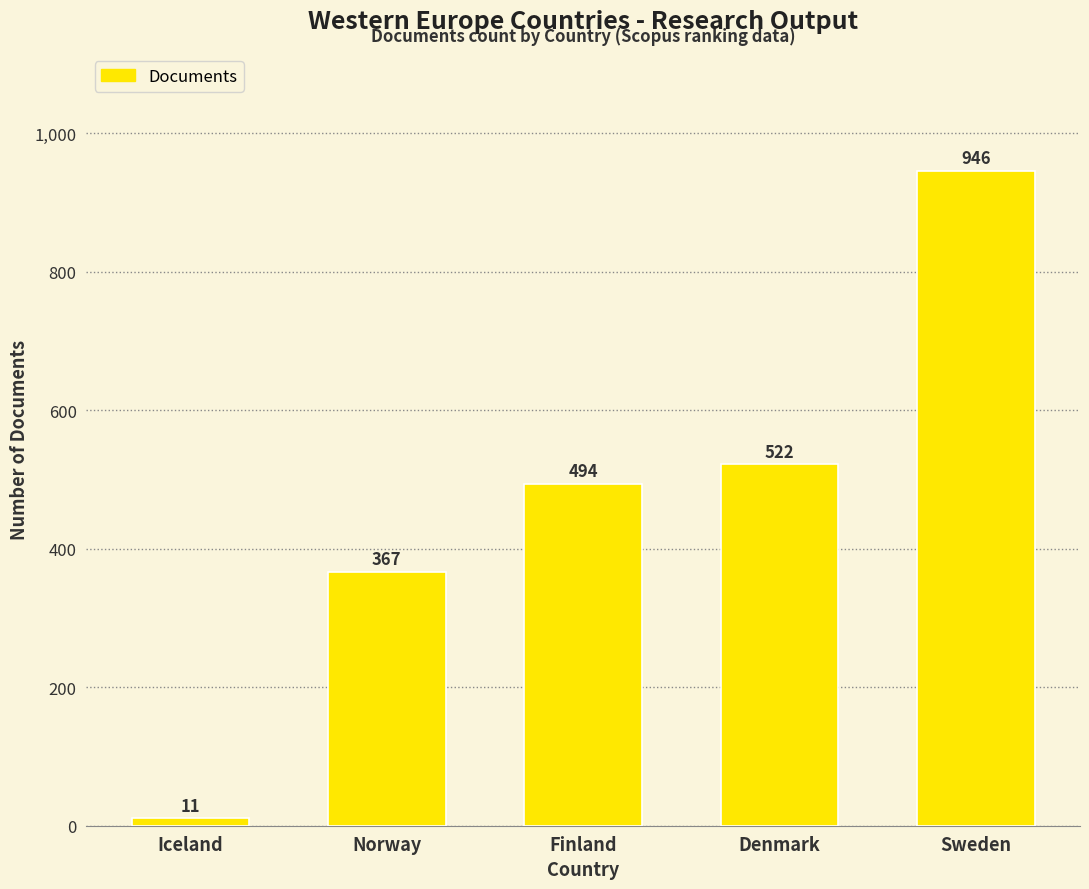

Reading right to left, list all the values displayed in this chart.

Sweden=946	Denmark=522	Finland=494	Norway=367	Iceland=11